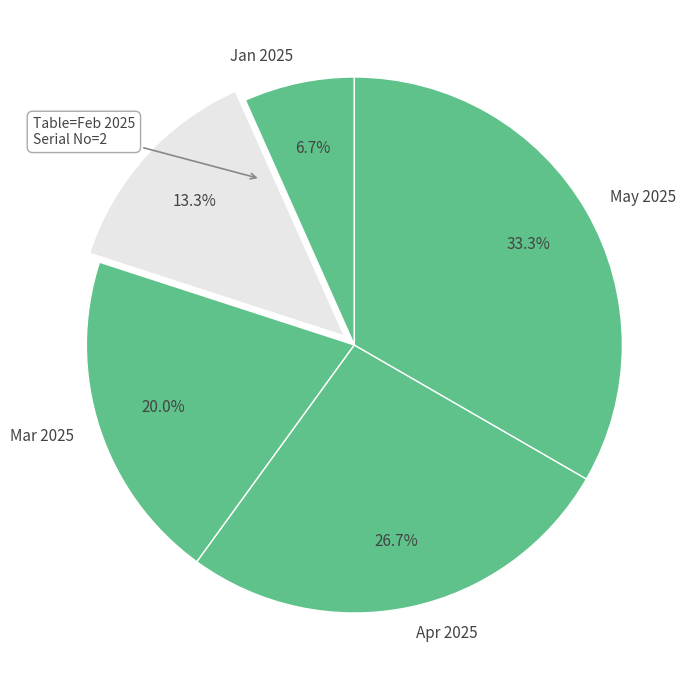

Rank the categories by value from highest to lowest.

May 2025, Apr 2025, Mar 2025, Feb 2025, Jan 2025